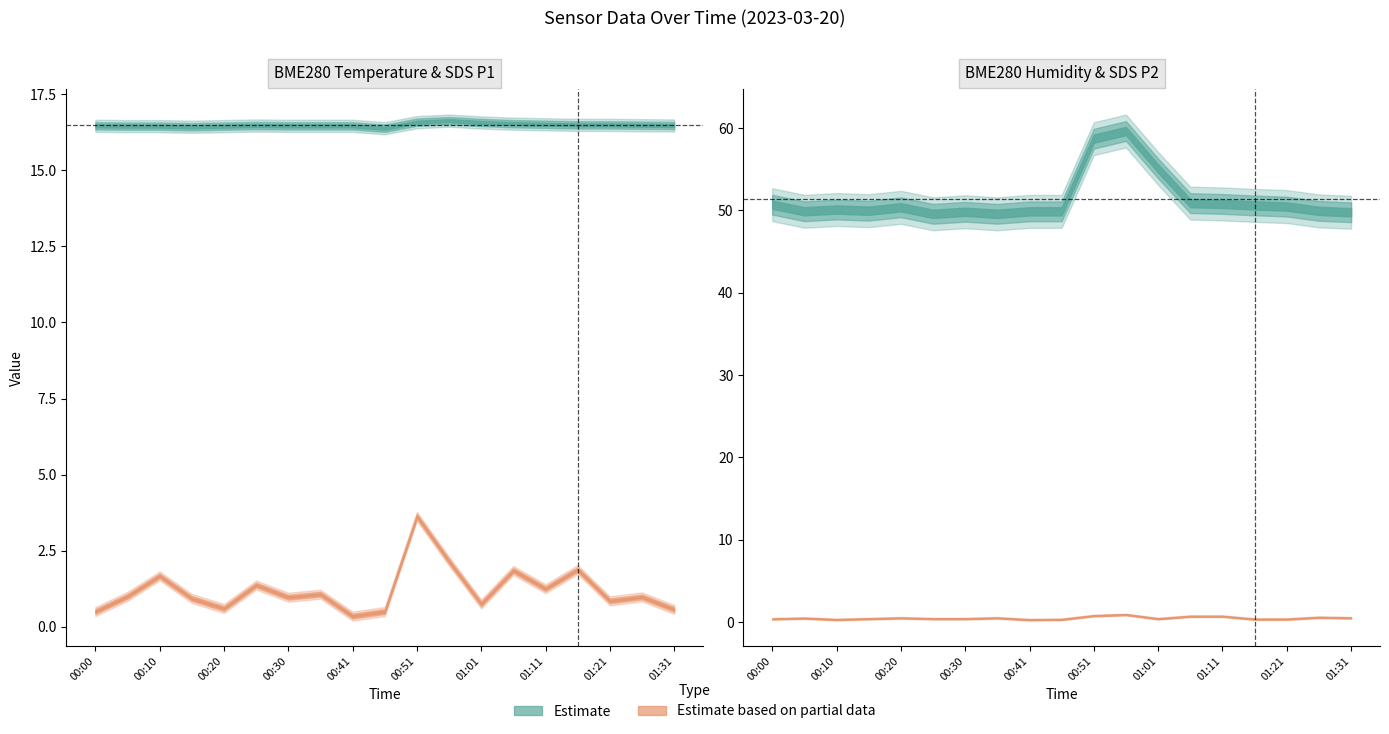

What is the total value across all series at 00:41?

67.0